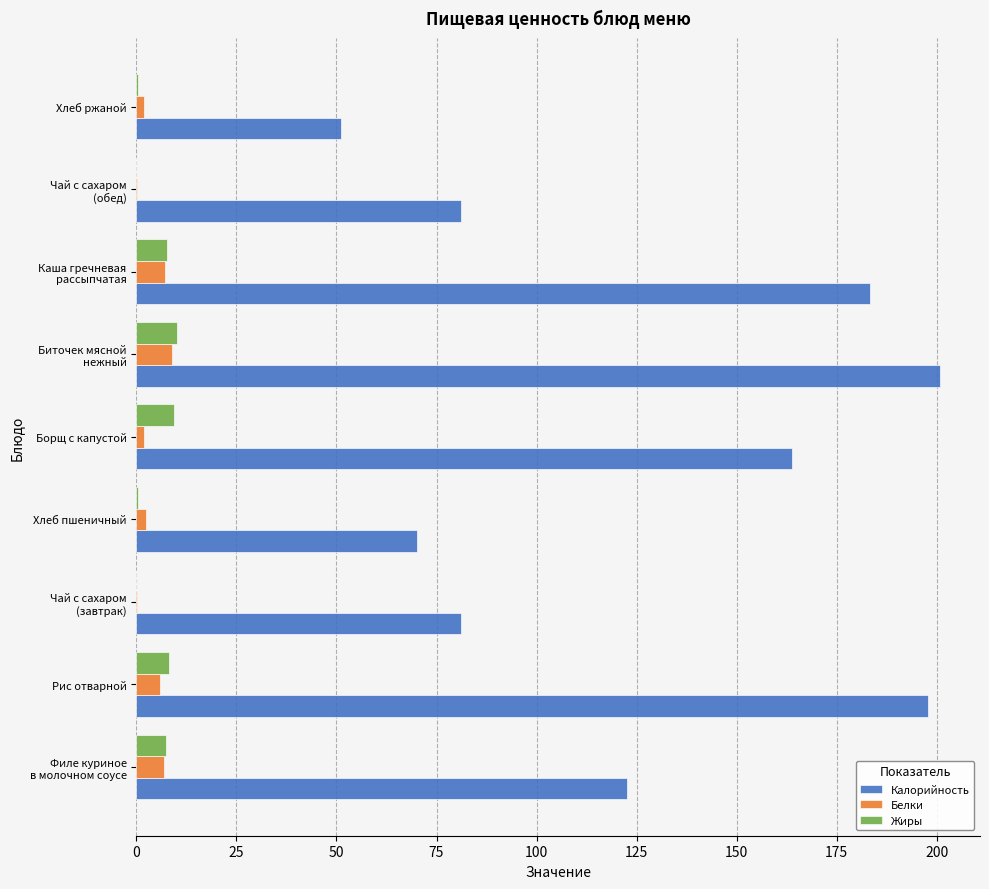

What is the greatest value displayed?

200.8